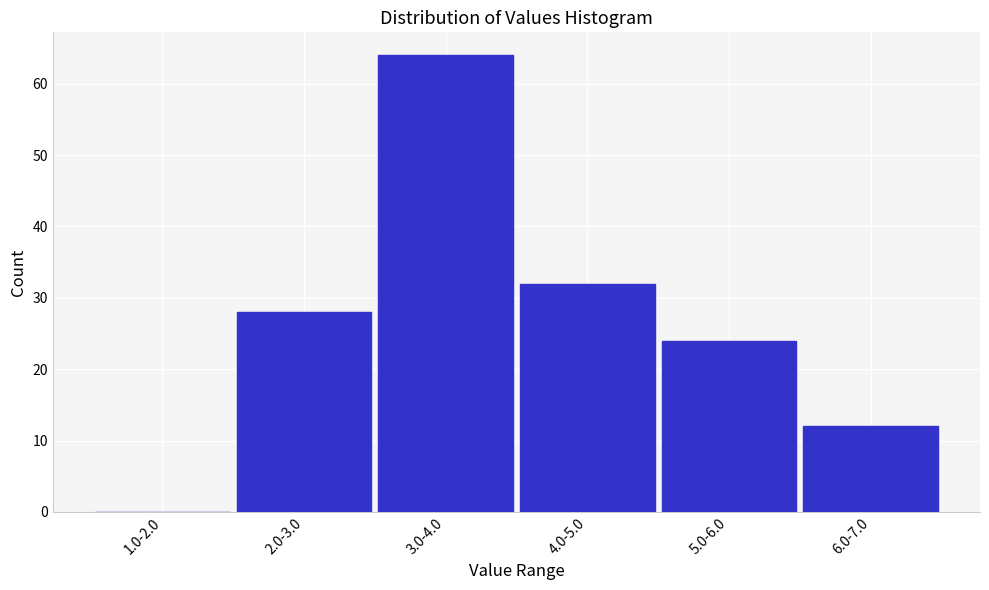

Reading left to right, what are all the values shown in this chart?

1.0-2.0=0	2.0-3.0=28	3.0-4.0=64	4.0-5.0=32	5.0-6.0=24	6.0-7.0=12